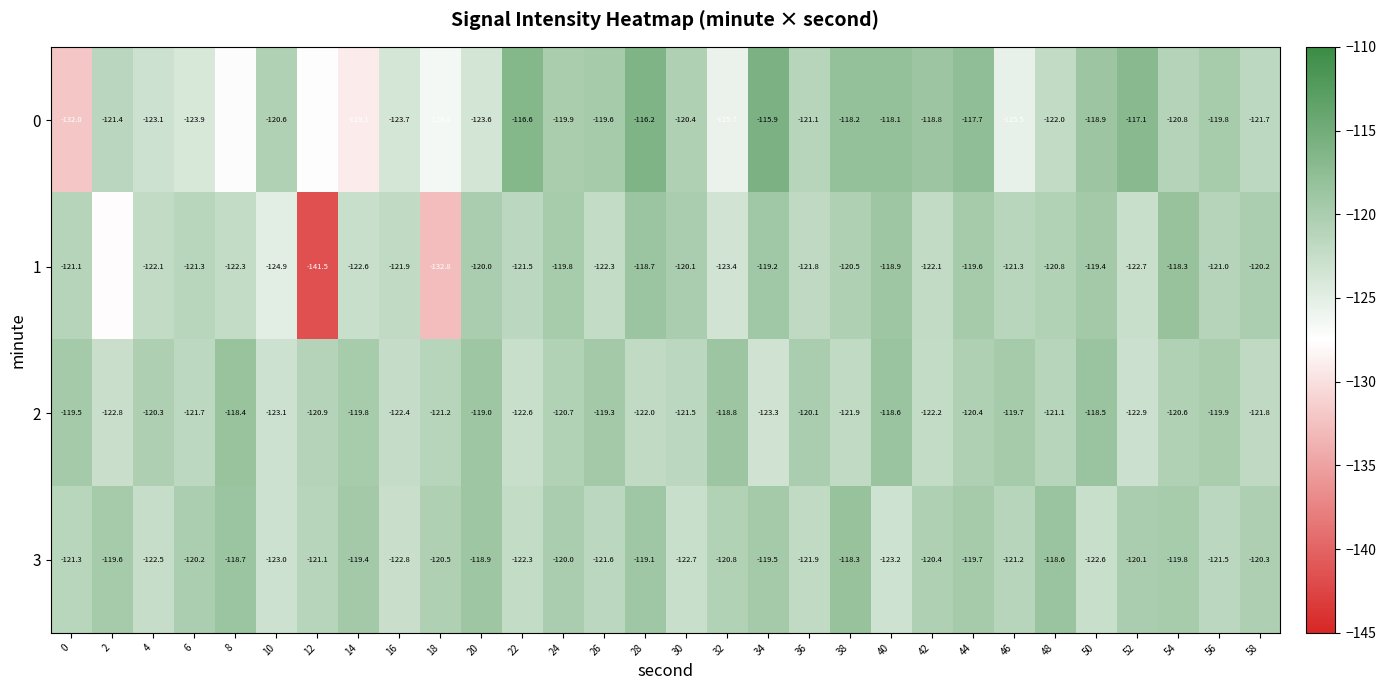

What is the maximum value shown in the chart?

-115.9